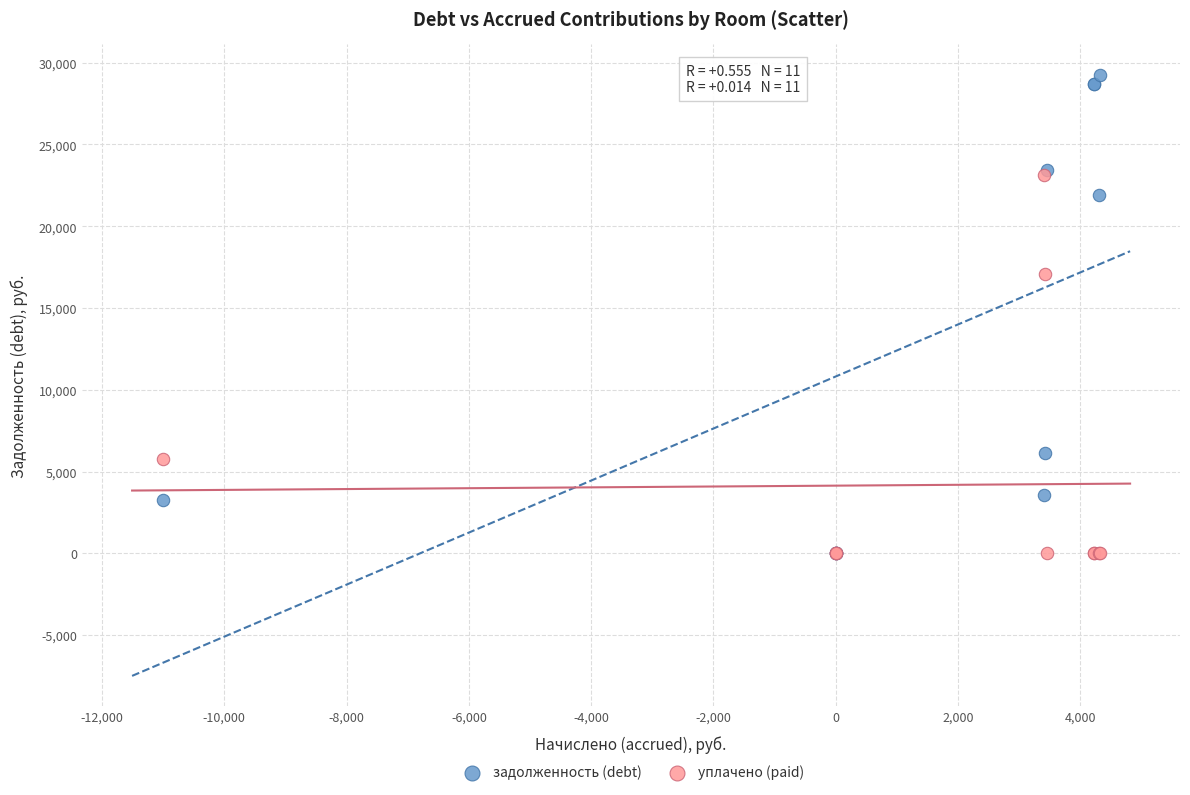

In the задолженность (debt) series, what Y value is closest to 14637?

21892.6